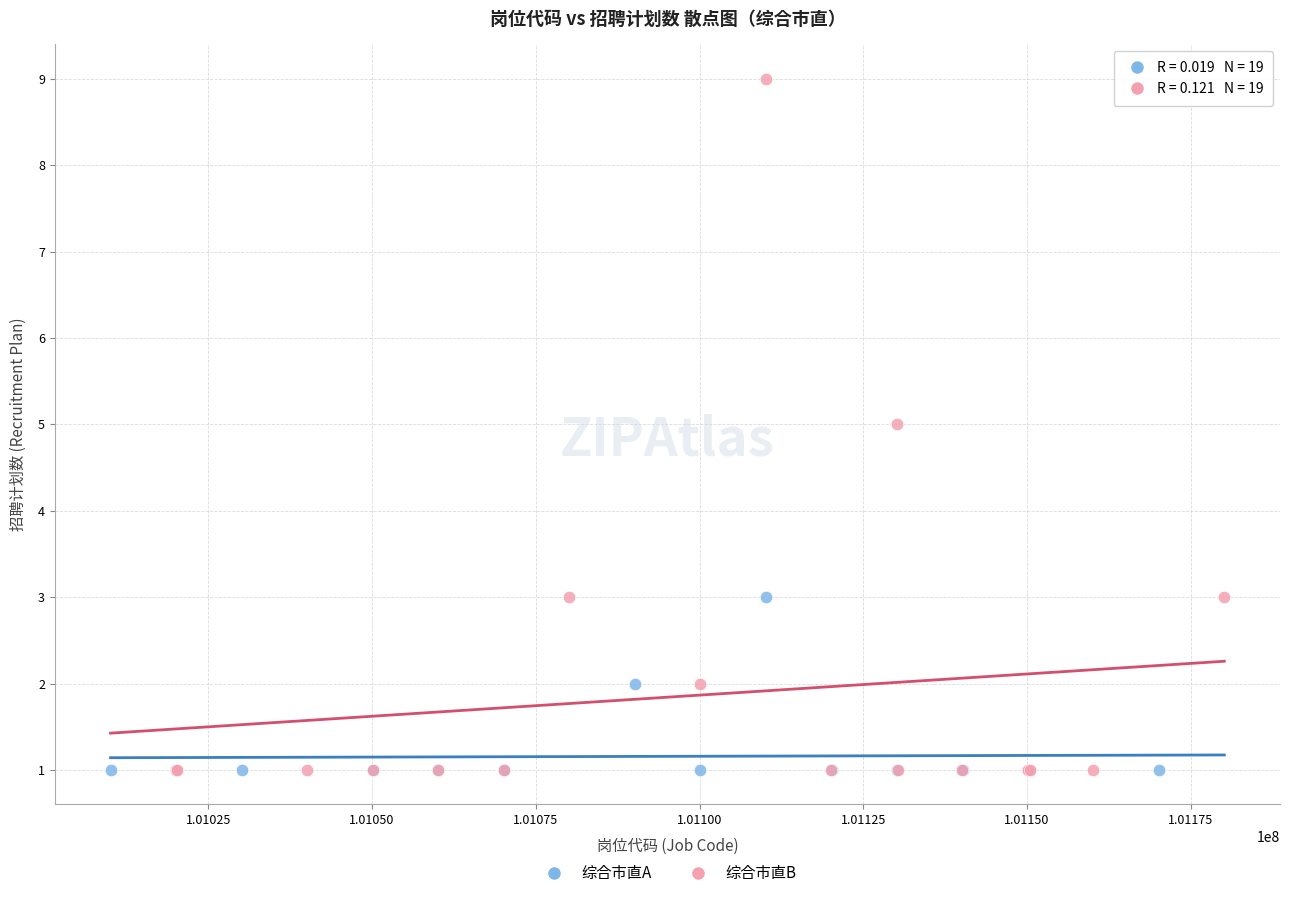

Which series has the widest spread of Y values?

综合市直B